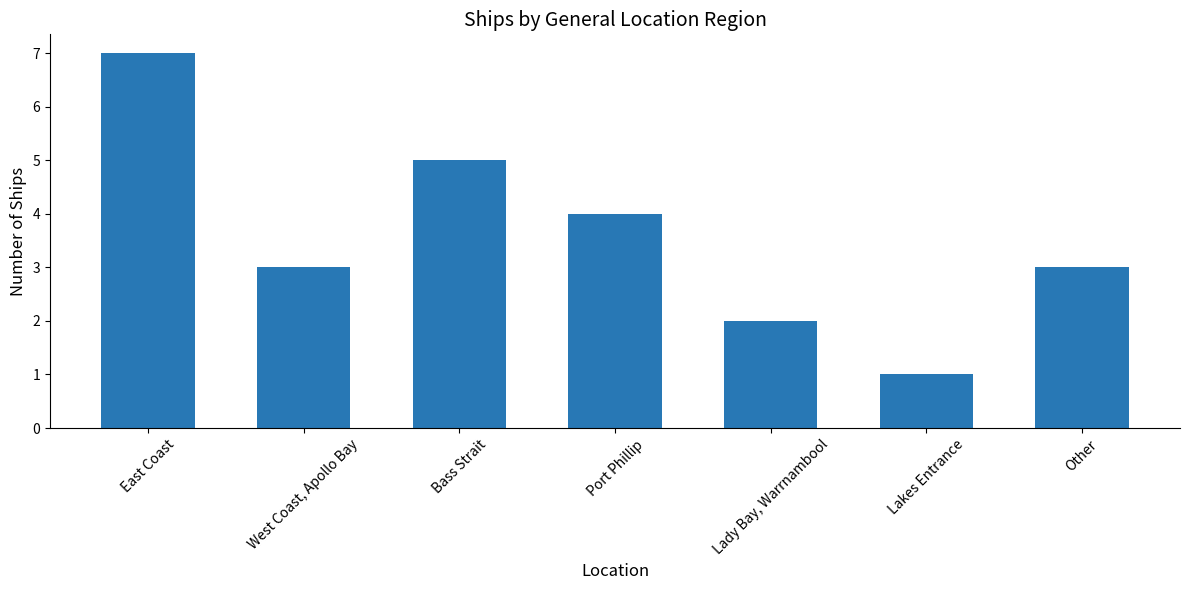

The chart shows a value of 7 at East Coast. True or false?

True